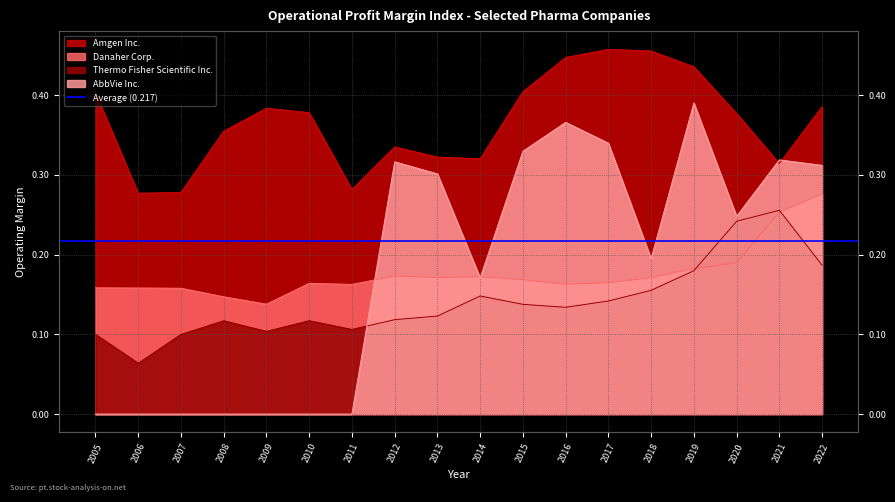

Reading right to left, list all the values displayed in this chart.

Amgen Inc.: 2022=0.4	2021=0.3	2020=0.4	2019=0.4	2018=0.5	2017=0.5	2016=0.4	2015=0.4	2014=0.3	2013=0.3	2012=0.3	2011=0.3	2010=0.4	2009=0.4	2008=0.4	2007=0.3	2006=0.3	2005=0.4
Danaher Corp.: 2022=0.3	2021=0.3	2020=0.2	2019=0.2	2018=0.2	2017=0.2	2016=0.2	2015=0.2	2014=0.2	2013=0.2	2012=0.2	2011=0.2	2010=0.2	2009=0.1	2008=0.1	2007=0.2	2006=0.2	2005=0.2
Thermo Fisher Scientific Inc.: 2022=0.2	2021=0.3	2020=0.2	2019=0.2	2018=0.2	2017=0.1	2016=0.1	2015=0.1	2014=0.1	2013=0.1	2012=0.1	2011=0.1	2010=0.1	2009=0.1	2008=0.1	2007=0.1	2006=0.1	2005=0.1
AbbVie Inc.: 2022=0.3	2021=0.3	2020=0.2	2019=0.4	2018=0.2	2017=0.3	2016=0.4	2015=0.3	2014=0.2	2013=0.3	2012=0.3	2011=0.0	2010=0.0	2009=0.0	2008=0.0	2007=0.0	2006=0.0	2005=0.0